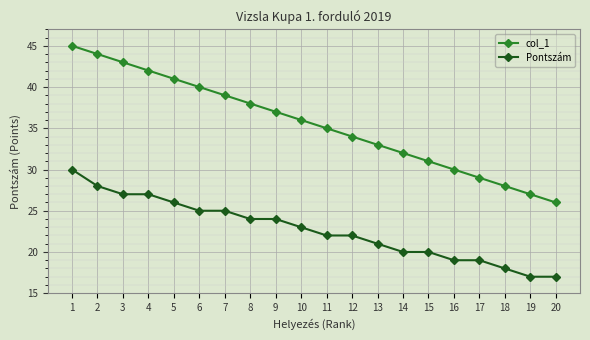

What is the difference between the maximum and minimum values in the Pontszám series?

13